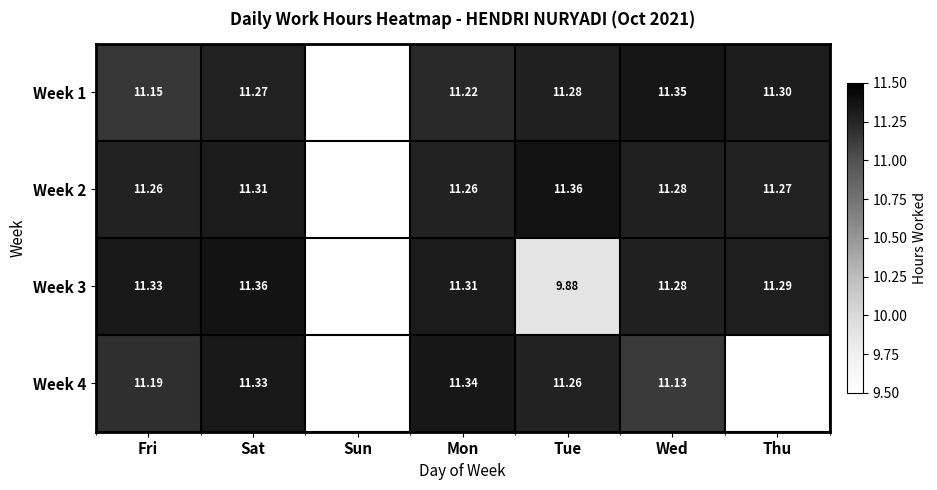

Is the value of Week 4 at Tue greater than the value of Week 1 at Fri?

Yes